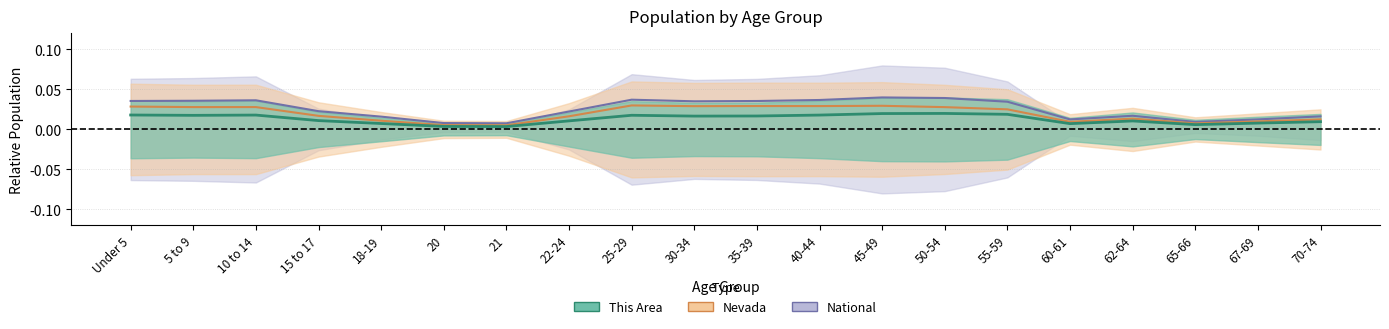

At which category does Nevada reach its first local peak?

10 to 14